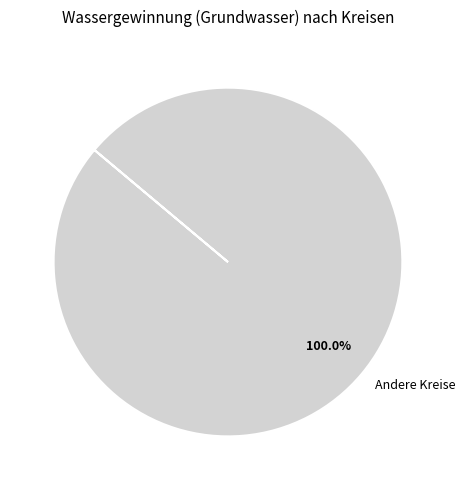

Which category accounts for the majority?

Andere Kreise